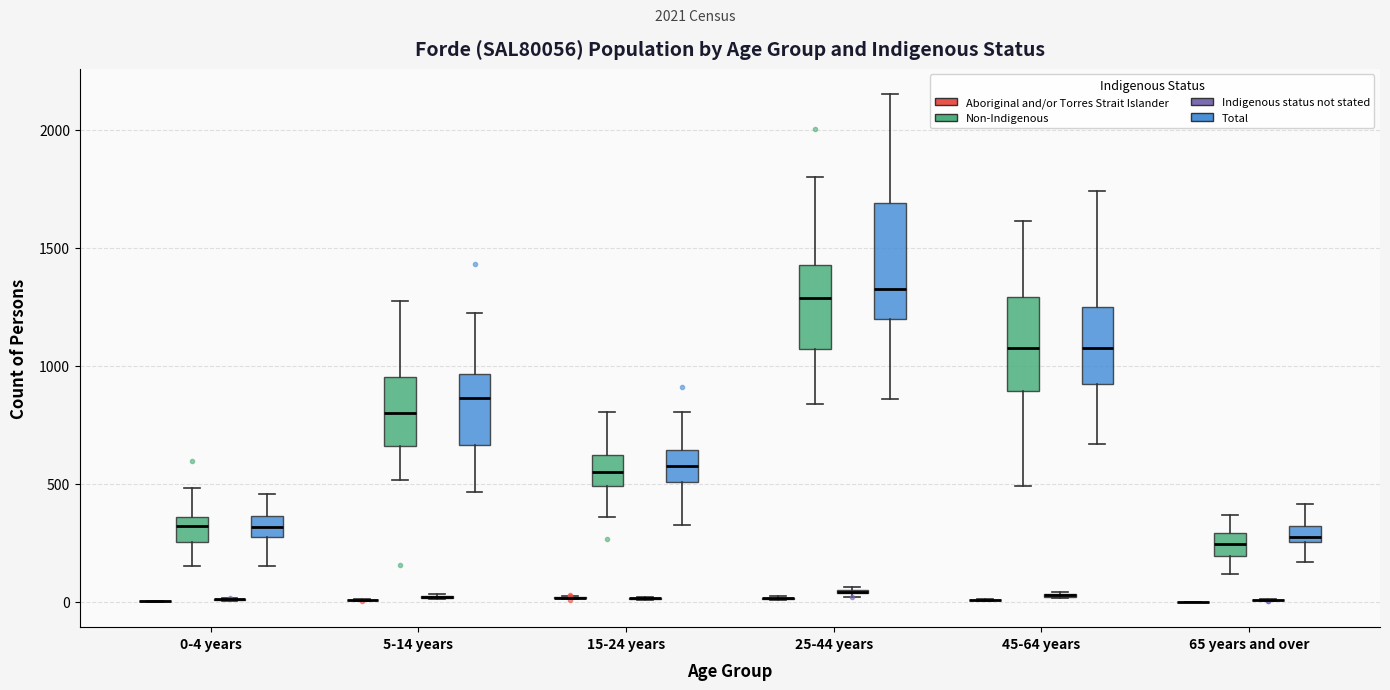

Which box is the tallest, from its lower edge to its upper edge?

25-44 years (Total)